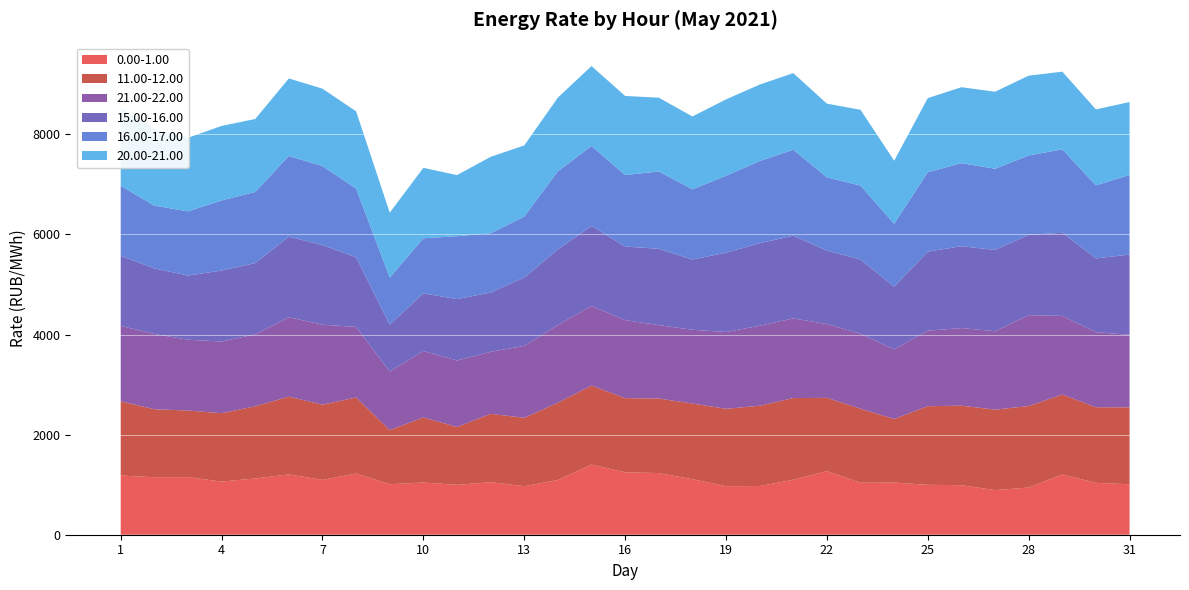

Reading left to right, what are all the values shown in this chart?

0.00-1.00: 1182.3	1149.2	1150.8	1062.2	1123.8	1205.5	1095.4	1224.3	1008.6	1043.7	996.3	1049.9	969.7	1093.0	1402.6	1247.3	1232.3	1109.5	970.3	973.0	1098.3	1270.6	1038.8	1041.8	997.0	990.1	891.6	943.0	1202.7	1036.8	1008.8
11.00-12.00: 1483.4	1357.9	1330.4	1366.3	1443.0	1553.0	1502.9	1518.3	1081.4	1299.5	1156.5	1365.2	1367.1	1545.0	1577.1	1481.8	1488.4	1511.8	1545.2	1604.0	1632.4	1464.1	1479.0	1271.2	1570.8	1589.2	1607.3	1628.7	1597.9	1510.3	1536.4
21.00-22.00: 1508.6	1503.5	1415.5	1431.7	1436.8	1586.8	1598.5	1409.0	1170.5	1329.6	1327.7	1239.3	1436.3	1551.5	1591.3	1559.8	1466.5	1474.0	1535.4	1598.9	1591.6	1475.0	1496.4	1391.8	1509.5	1550.3	1566.8	1816.0	1571.6	1500.0	1449.4
15.00-16.00: 1399.7	1310.6	1281.3	1418.3	1423.4	1610.1	1590.0	1392.3	937.8	1149.3	1227.8	1184.6	1365.4	1513.4	1598.3	1469.0	1526.6	1404.4	1583.9	1649.1	1653.5	1467.0	1484.4	1251.5	1579.0	1636.0	1624.2	1605.2	1660.9	1474.3	1603.7
16.00-17.00: 1397.5	1254.1	1283.1	1400.4	1421.8	1612.9	1578.6	1373.2	937.8	1101.0	1257.0	1183.6	1219.8	1559.1	1597.7	1428.6	1545.7	1401.5	1537.4	1641.5	1715.8	1463.2	1477.2	1256.1	1585.8	1658.5	1622.7	1585.2	1667.0	1459.2	1590.0
20.00-21.00: 1547.7	1533.3	1470.2	1490.0	1458.2	1548.6	1547.2	1542.7	1298.6	1407.6	1220.5	1527.8	1420.6	1473.0	1597.4	1580.8	1473.3	1456.2	1526.1	1527.9	1532.1	1473.5	1514.9	1261.0	1481.7	1517.6	1539.3	1594.5	1552.4	1517.8	1457.2